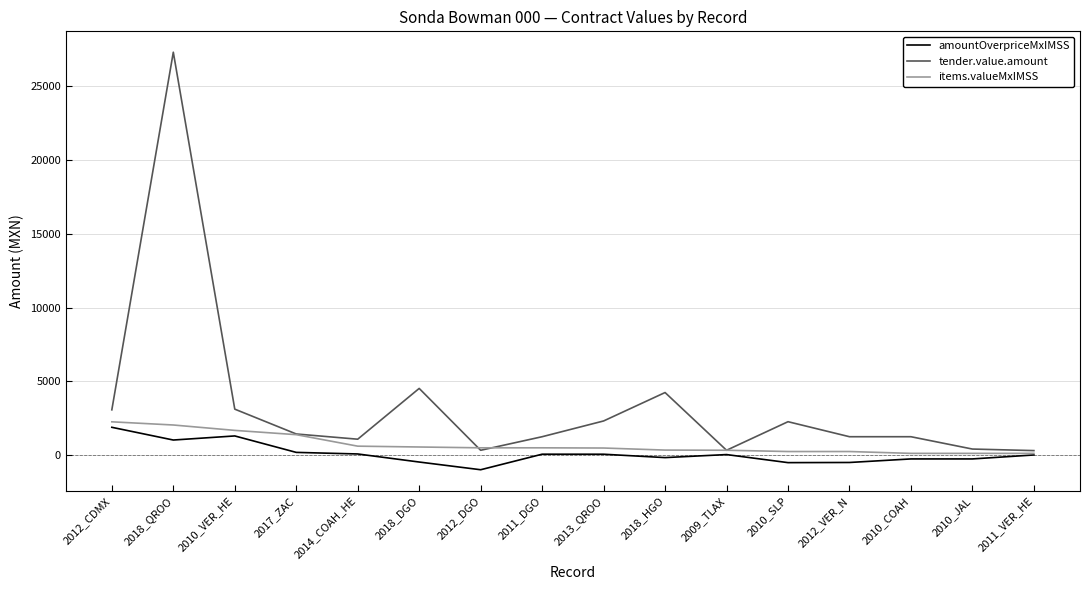

True or false: amountOverpriceMxIMSS has a value of 1029.2 at 2018_QROO.

True